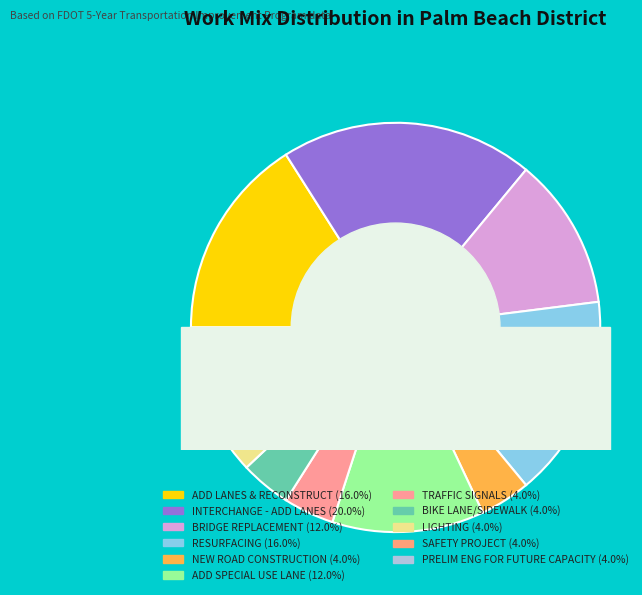

Count the number of slices in the pie.

11